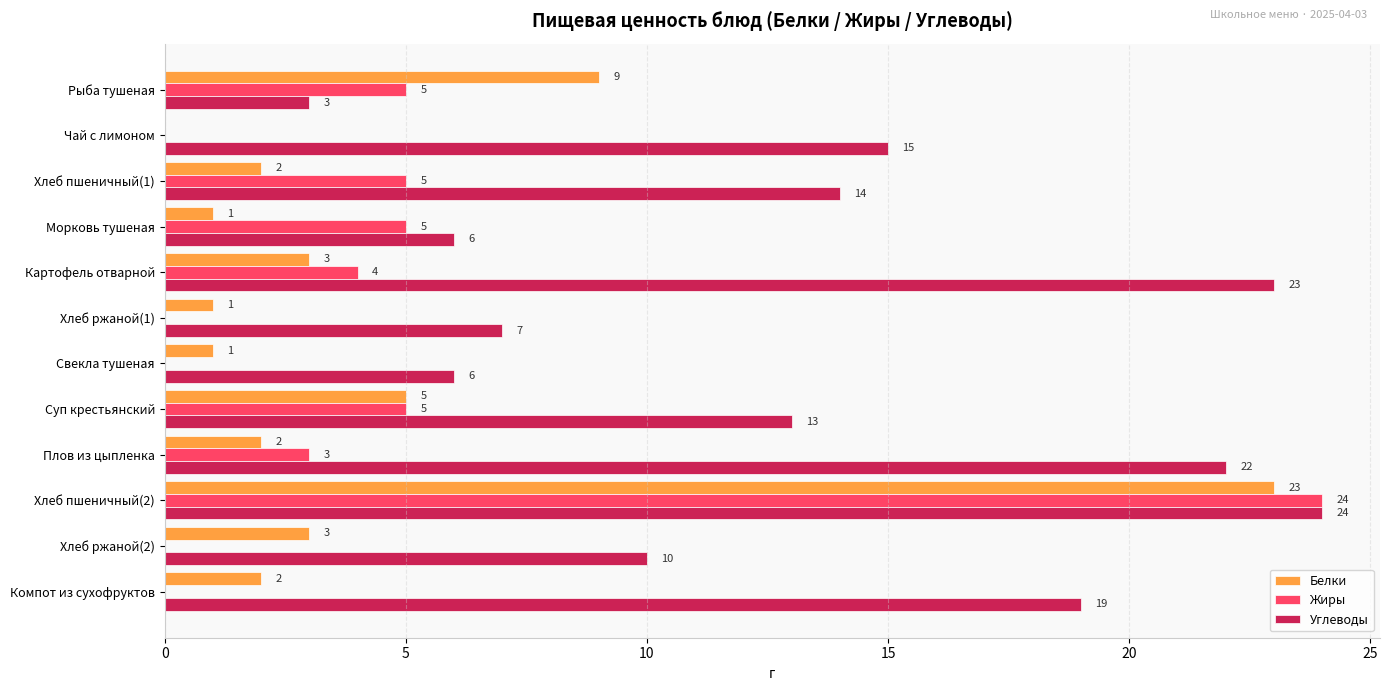

At which category is the sum across all series the highest?

Хлеб пшеничный(2)